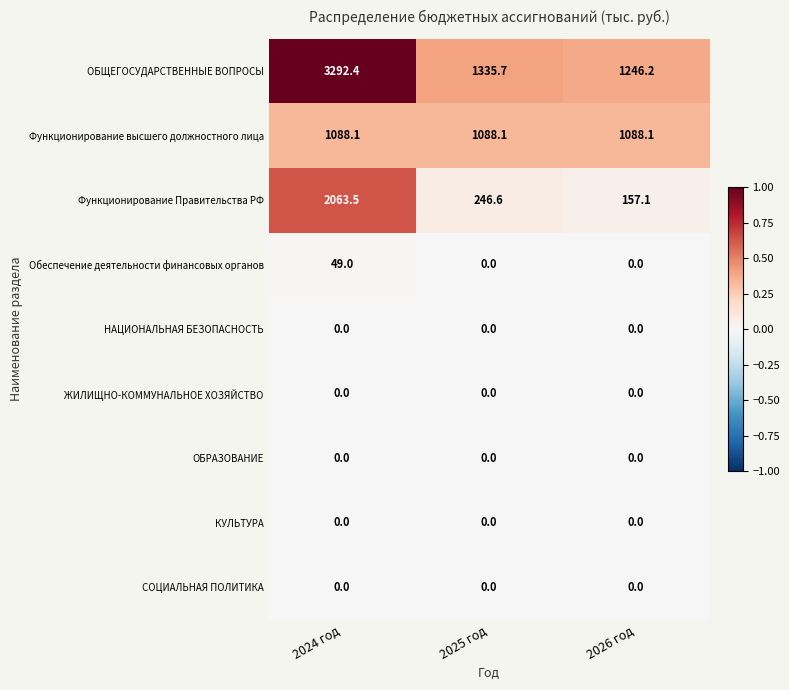

Reading right to left, extract all data points from this chart.

ОБЩЕГОСУДАРСТВЕННЫЕ ВОПРОСЫ: 1246.2	1335.7	3292.4
Функционирование высшего должностного лица: 1088.1	1088.1	1088.1
Функционирование Правительства РФ: 157.1	246.6	2063.5
Обеспечение деятельности финансовых органов: 0.0	0.0	49.0
НАЦИОНАЛЬНАЯ БЕЗОПАСНОСТЬ: 0.0	0.0	0.0
ЖИЛИЩНО-КОММУНАЛЬНОЕ ХОЗЯЙСТВО: 0.0	0.0	0.0
ОБРАЗОВАНИЕ: 0.0	0.0	0.0
КУЛЬТУРА: 0.0	0.0	0.0
СОЦИАЛЬНАЯ ПОЛИТИКА: 0.0	0.0	0.0